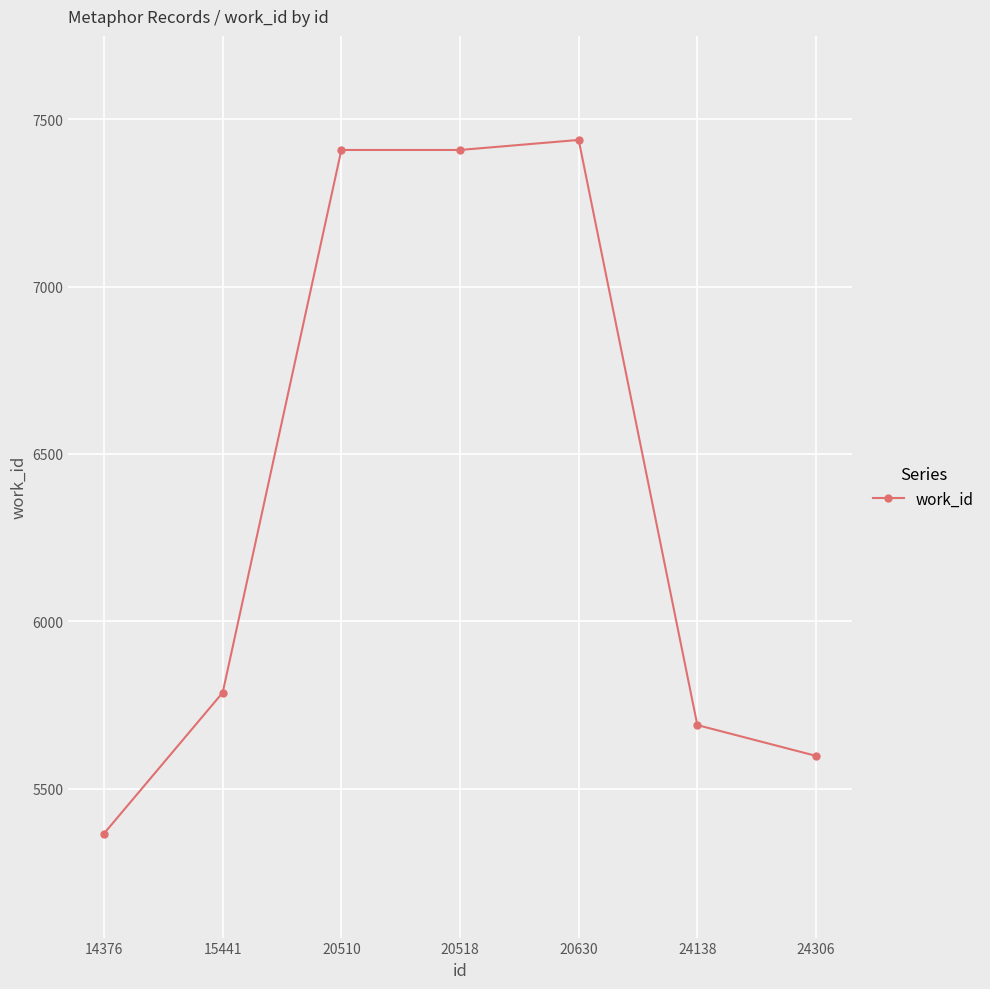

What value does the data have at 20510, to the nearest 100?

7400